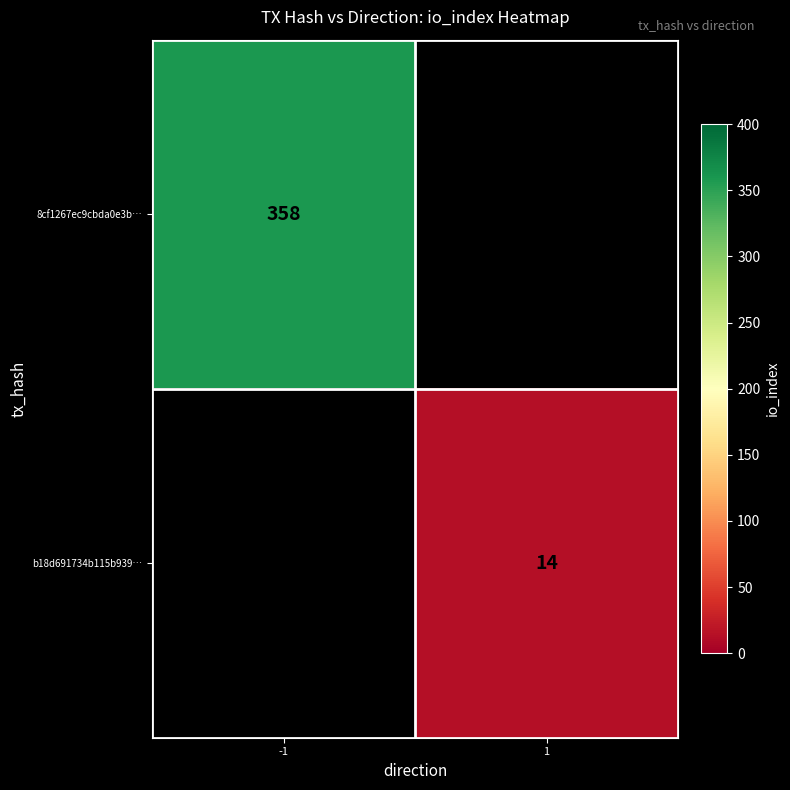

The value of 8cf1267ec9cbda0e3b… at -1 is 358. True or false?

True